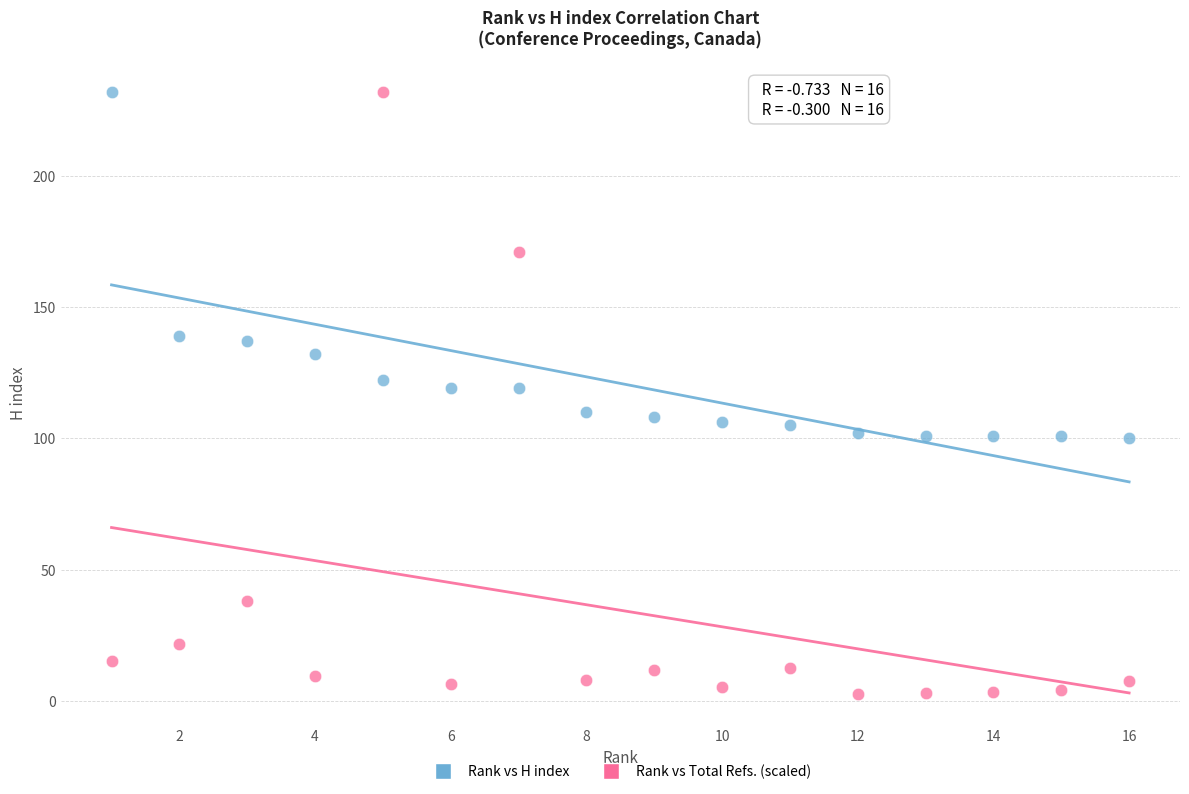

Which series reaches the minimum Y coordinate?

Rank vs Total Refs. (scaled)